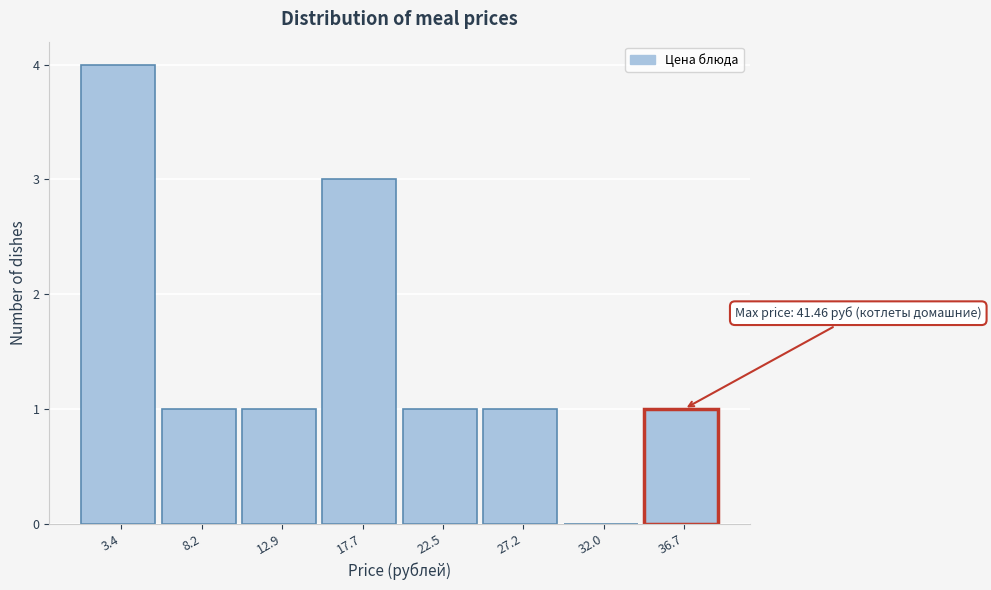

Reading right to left, extract all data points from this chart.

36.7=1	32.0=0	27.2=1	22.5=1	17.7=3	12.9=1	8.2=1	3.4=4